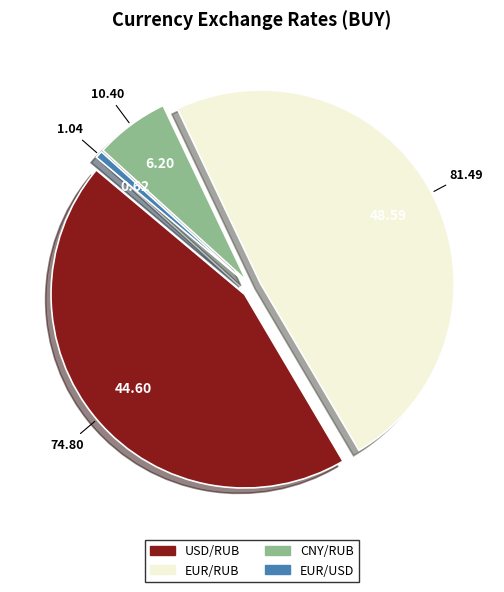

Approximately how many times larger is the value at CNY/RUB compared to USD/RUB?

0.1